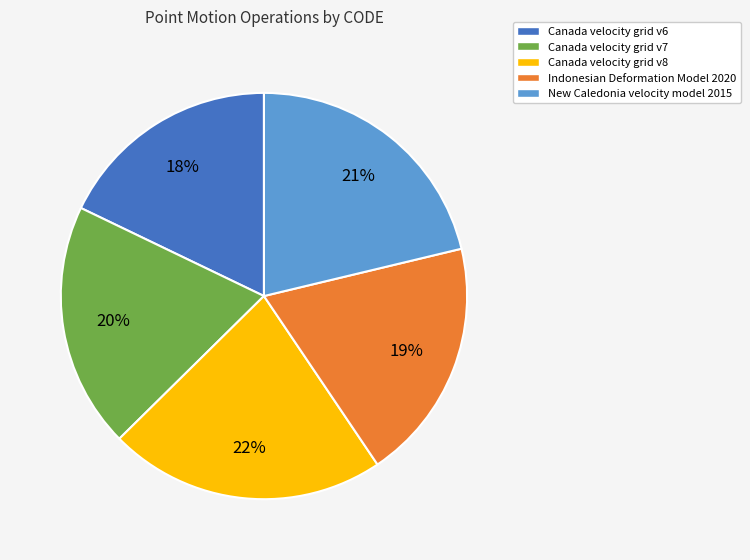

Is Canada velocity grid v6 the majority of the pie?

No